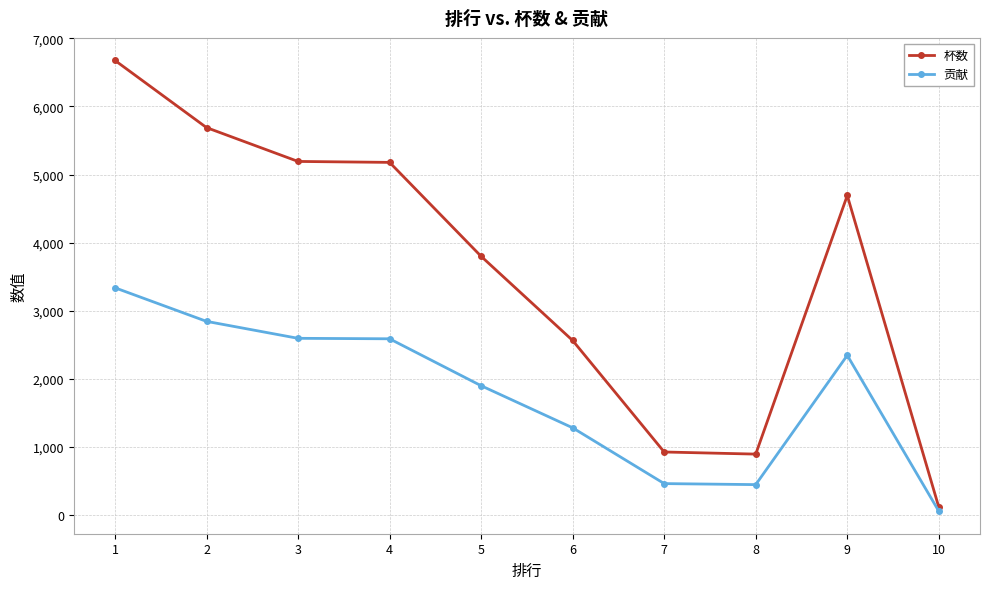

Which series has the largest total across all categories?

杯数